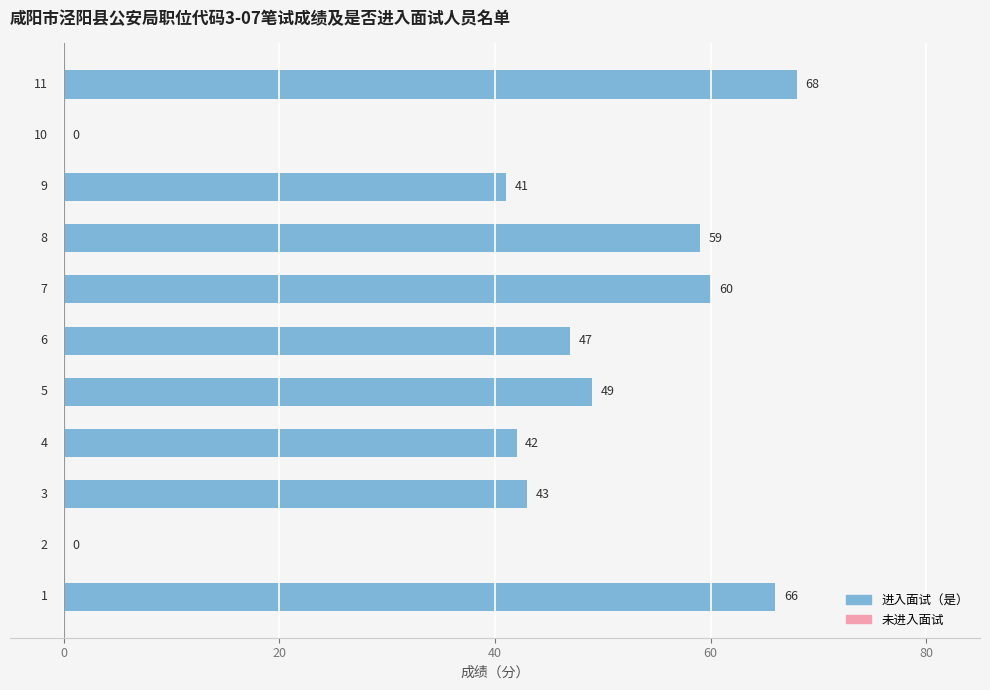

What is the sum of all values?

475